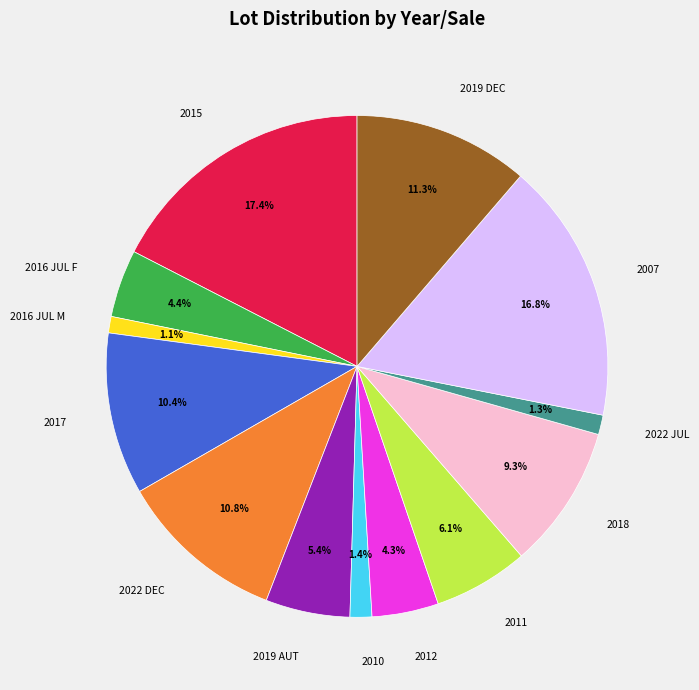

Is it true that 2012 is 14% of the pie?

False